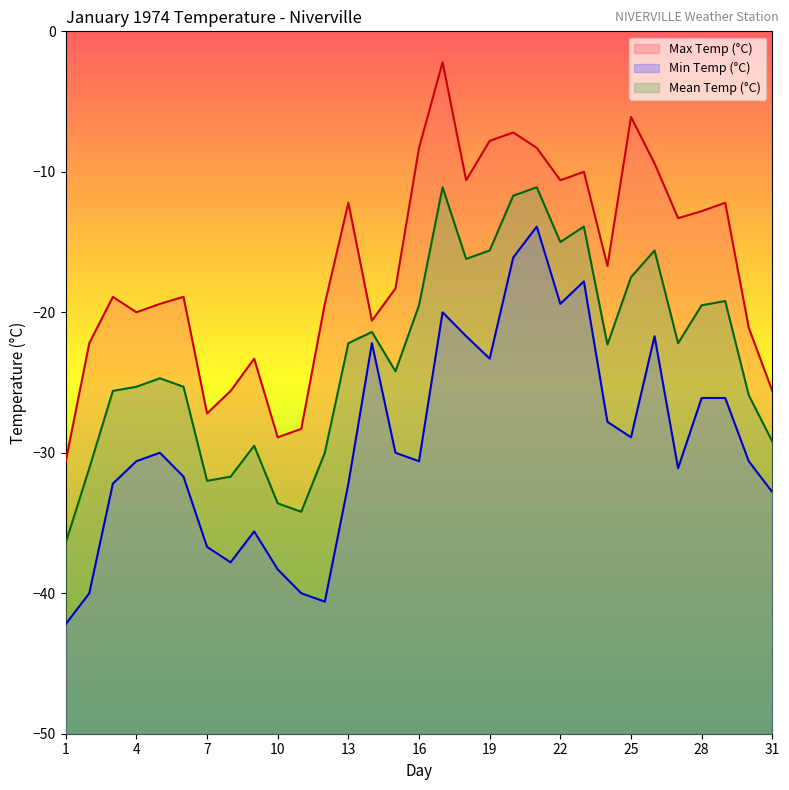

How many lines are shown in the chart?

3